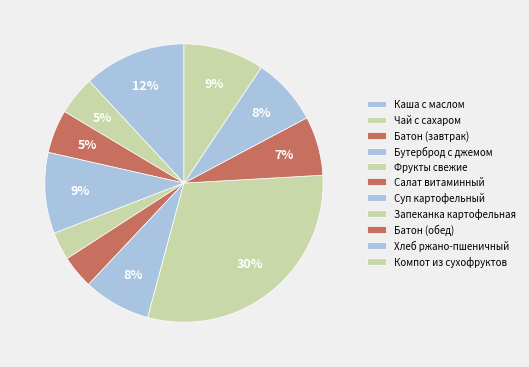

Is it true that Бутерброд с джемом is 17% of the pie?

False